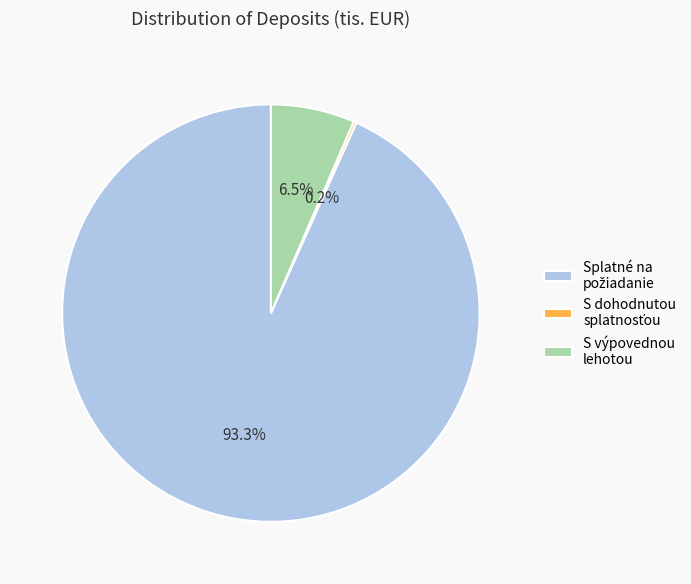

Is S výpovednou lehotou the majority of the pie?

No